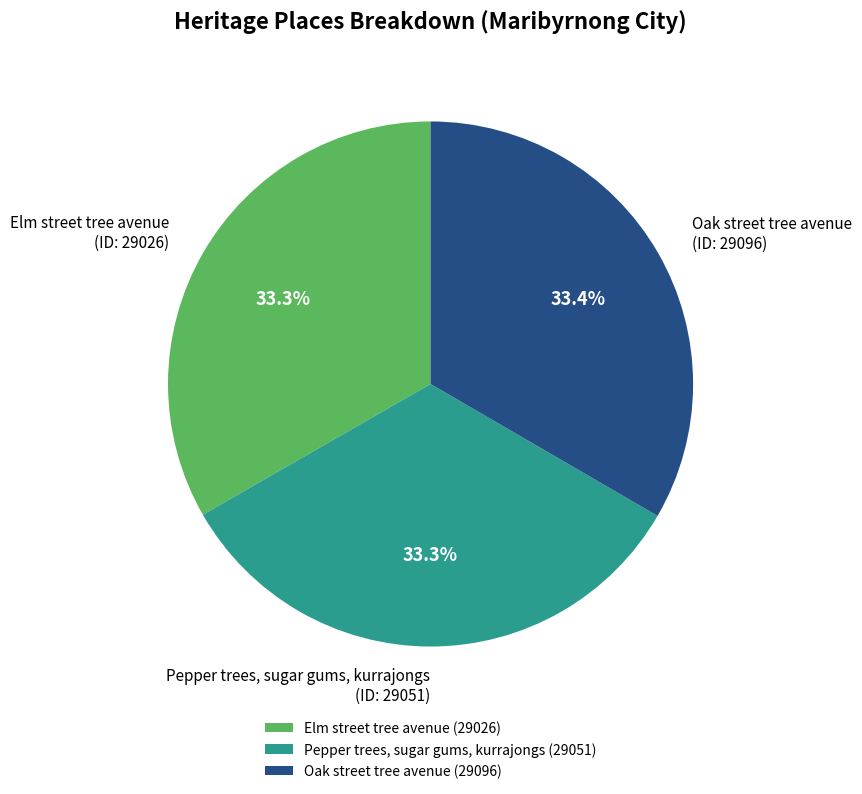

How many slices are in this pie chart?

3